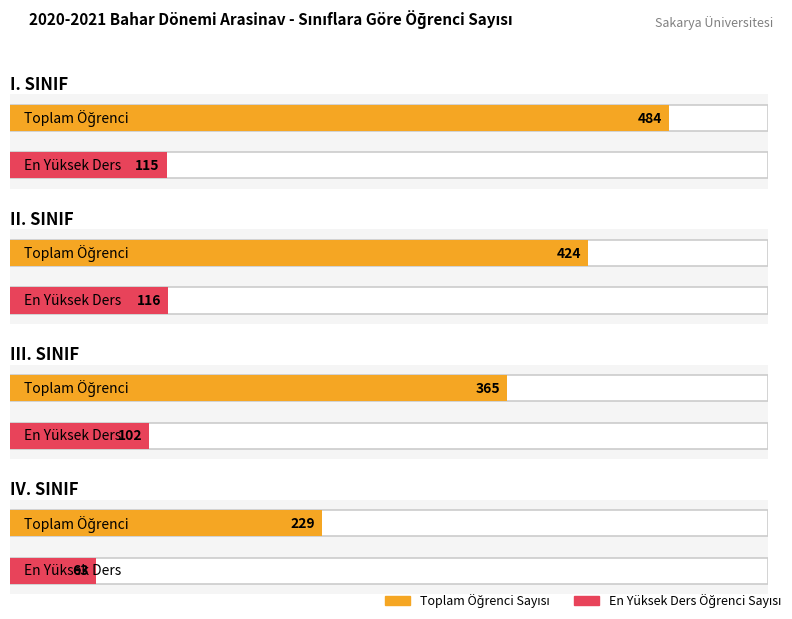

The II. SINIF series shows 116 at II. SINIF. True or false?

True